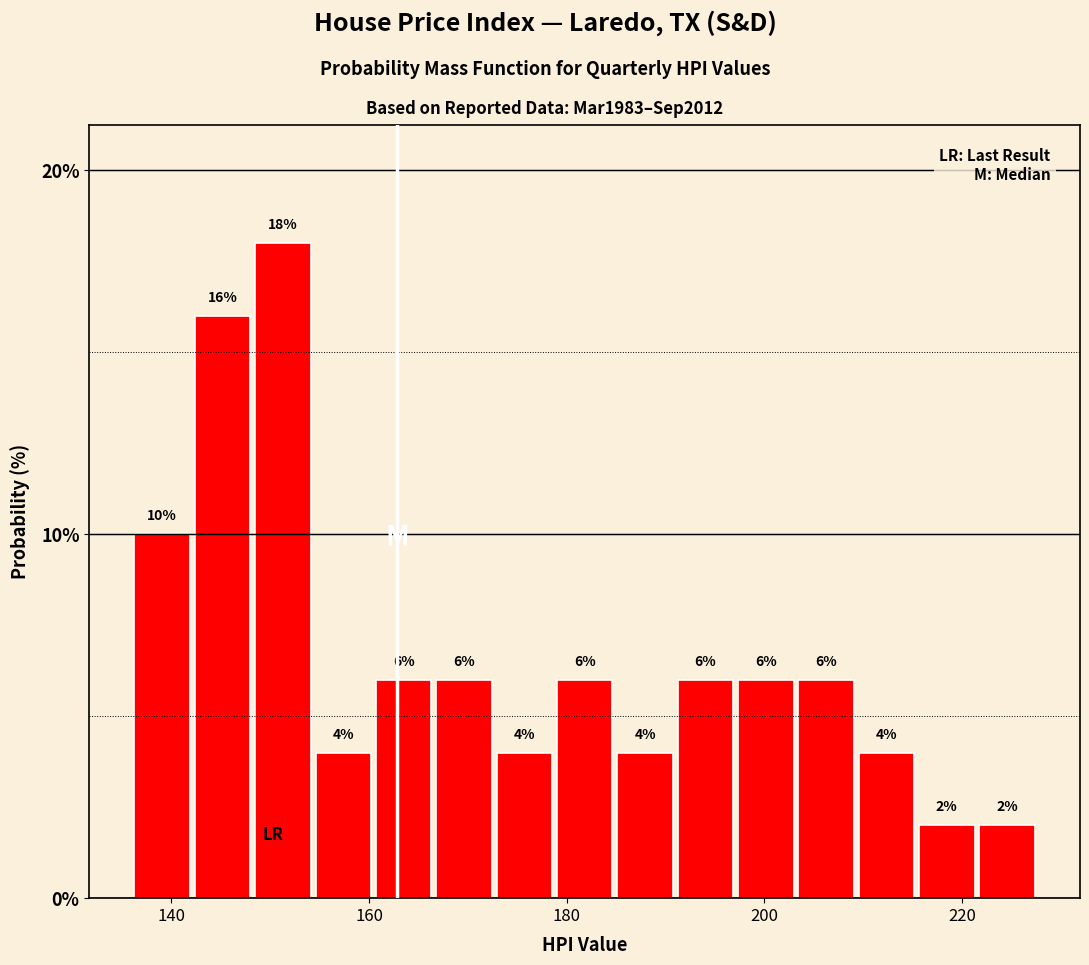

Read against the x-axis, roughly where is the centre of the tallest bar?

152